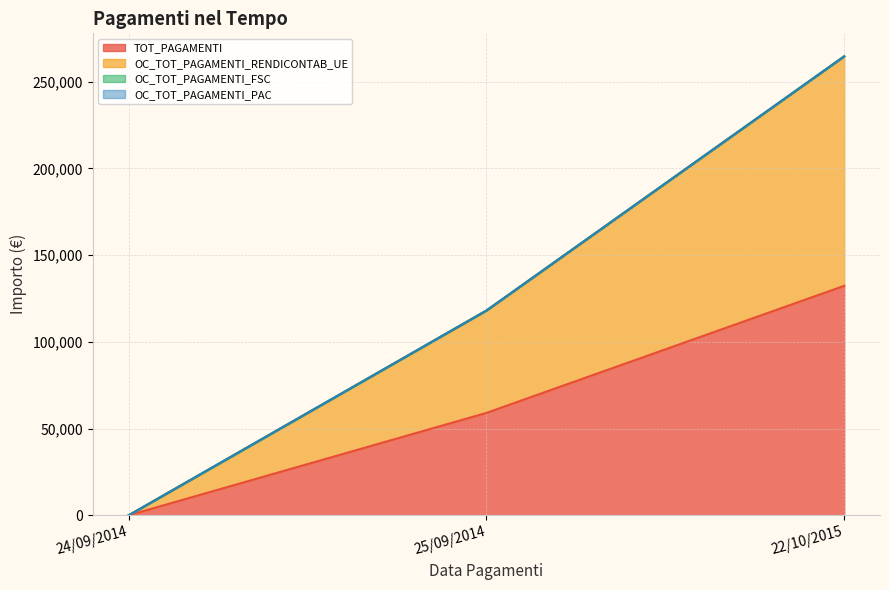

Is it true that TOT_PAGAMENTI equals 132315.1 at 22/10/2015?

True